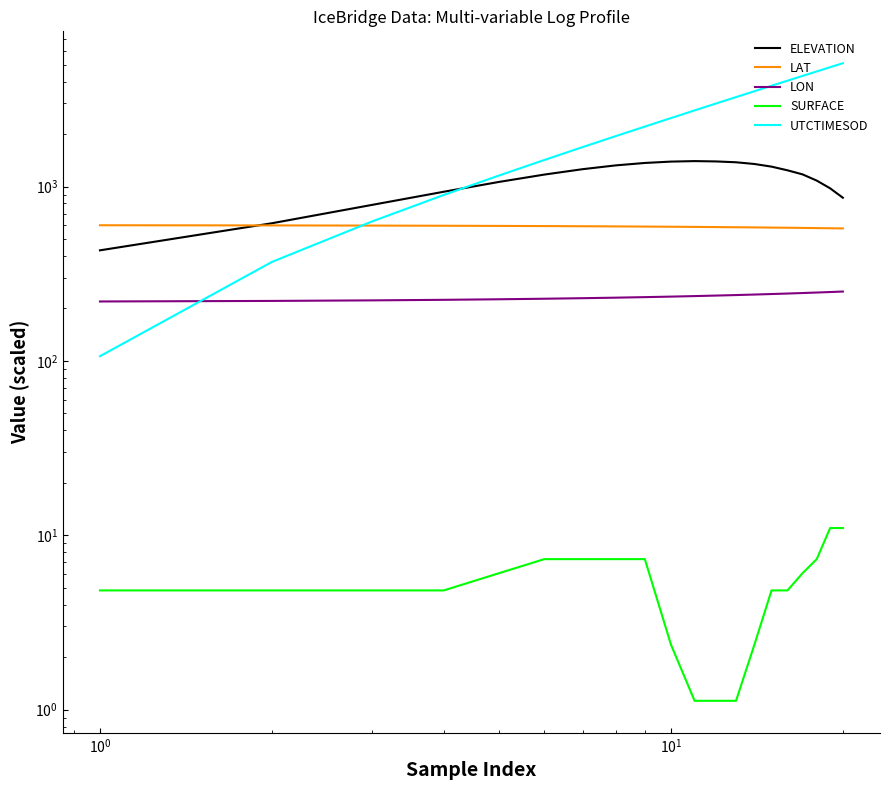

How many series are shown in this chart?

5